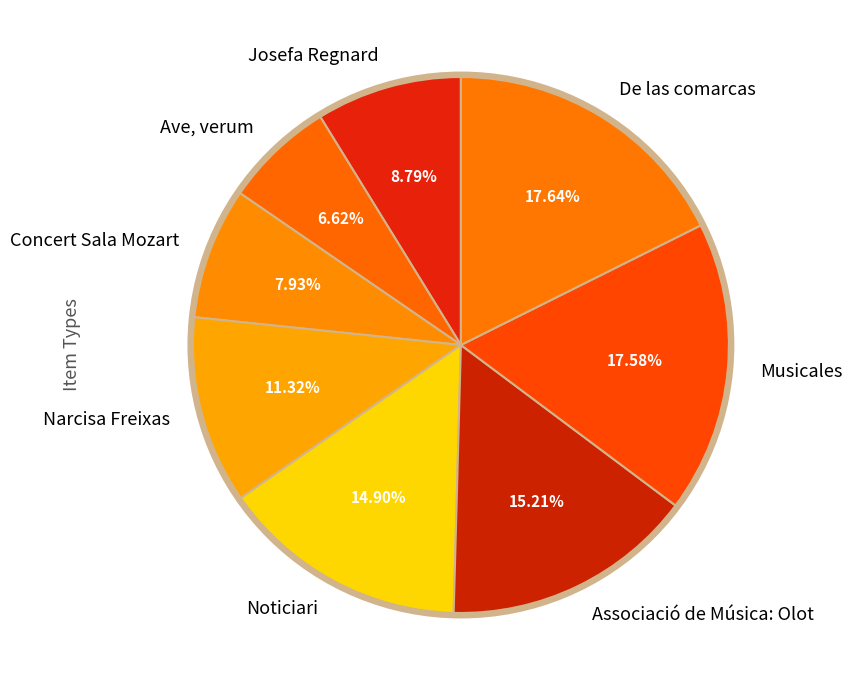

Which category has the smallest portion of the pie?

Ave, verum